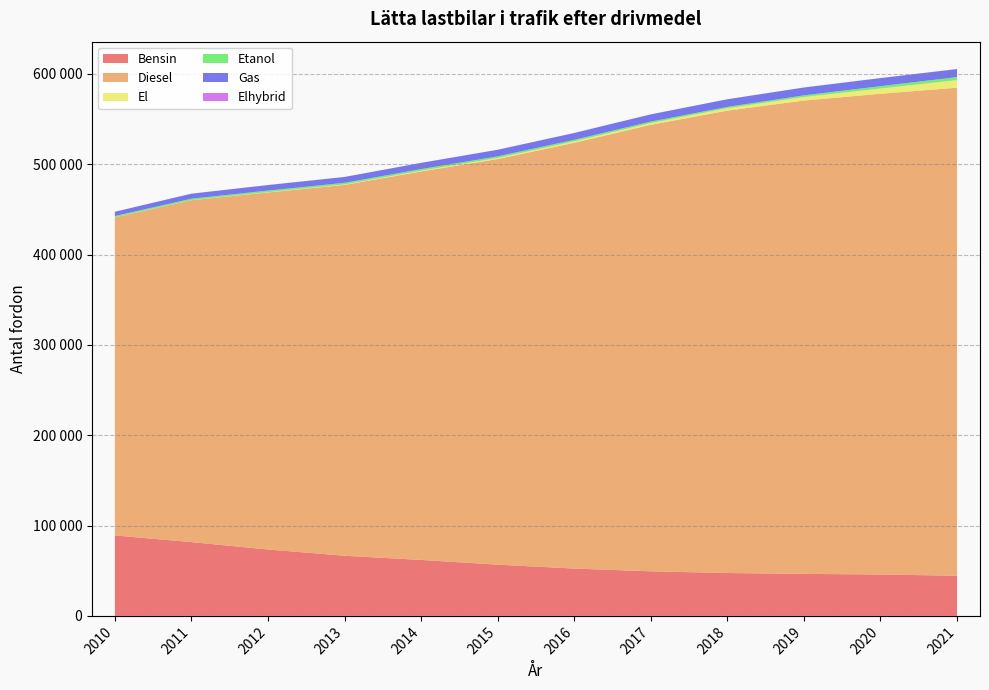

Reading left to right, extract all data points from this chart.

Bensin: 2010=89068	2011=81687	2012=73530	2013=66583	2014=61952	2015=56706	2016=52409	2017=49368	2018=47486	2019=46521	2020=45855	2021=44454
Diesel: 2010=352060	2011=378520	2012=395248	2013=410568	2014=430095	2015=449069	2016=471400	2017=494349	2018=511893	2019=524033	2020=532189	2021=540343
El: 2010=133	2011=115	2012=366	2013=548	2014=833	2015=1224	2016=1552	2017=1947	2018=2661	2019=3946	2020=5860	2021=8396
Etanol: 2010=1424	2011=1583	2012=1758	2013=1788	2014=1803	2015=1782	2016=1701	2017=1583	2018=1481	2019=1786	2020=2588	2021=3319
Gas: 2010=4757	2011=5538	2012=6102	2013=6470	2014=6883	2015=7274	2016=7579	2017=8004	2018=8447	2019=8697	2020=8909	2021=8901
Elhybrid: 2010=9	2011=24	2012=31	2013=38	2014=40	2015=50	2016=49	2017=51	2018=52	2019=65	2020=56	2021=58